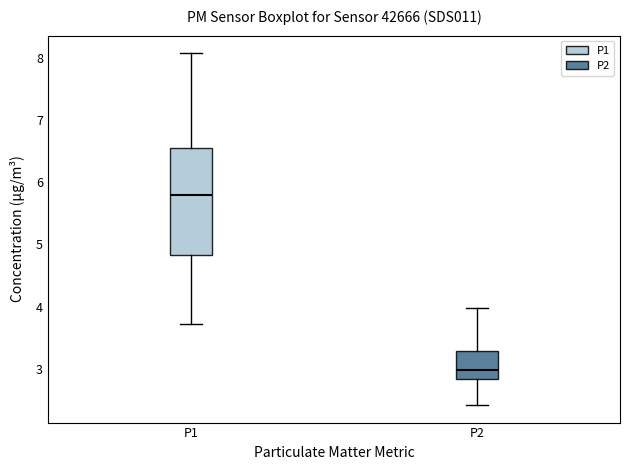

Reading left to right, read every box against the y-axis: the position of its median line, the range the box covers, and the ends of its whiskers. The values are not printed on the chart, so give them approximately, as read against the axis.

P1: median 5.8, box 4.8 to 6.5, whiskers 3.7 to 8.1
P2: median 3.0, box 2.8 to 3.3, whiskers 2.4 to 4.0